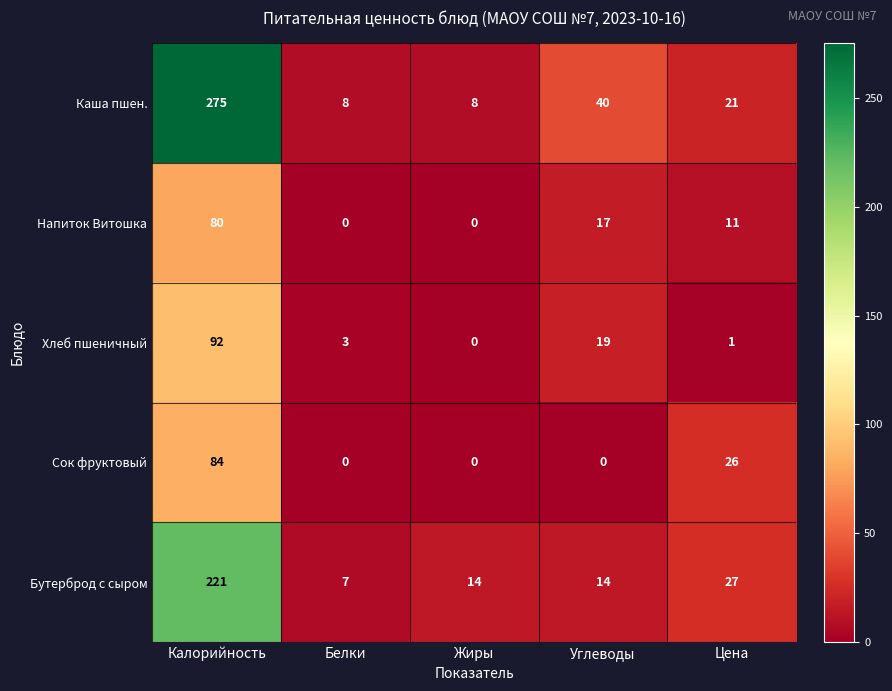

The value of Каша пшен. at Углеводы is 40. True or false?

True